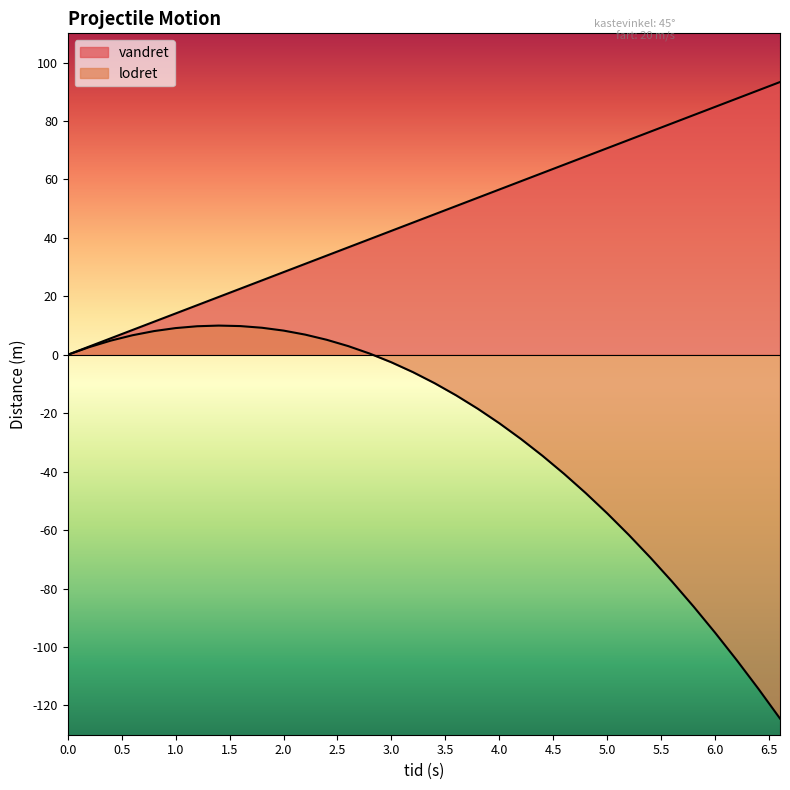

What is the greatest value displayed?

93.3